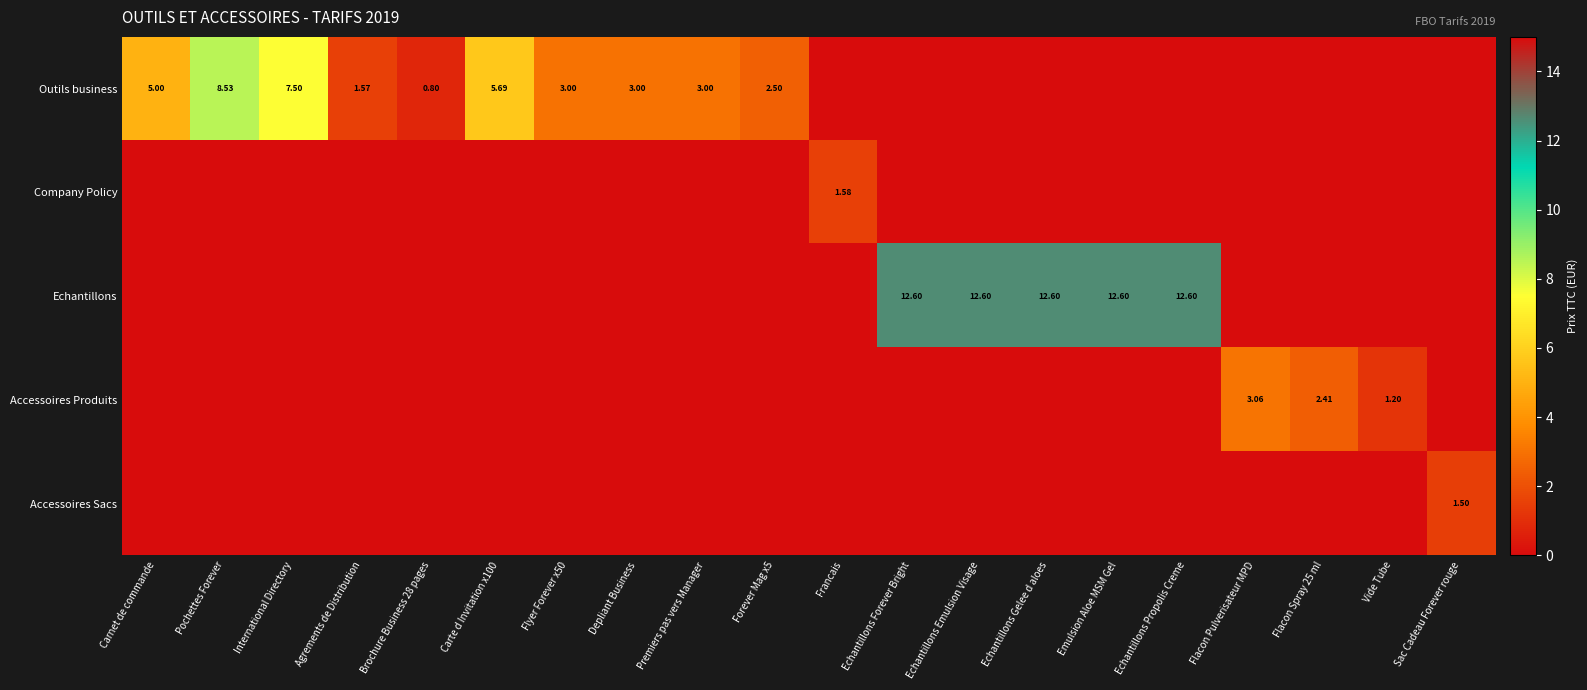

The value of Accessoires Produits at Carte d Invitation x100 is 0.0. True or false?

True